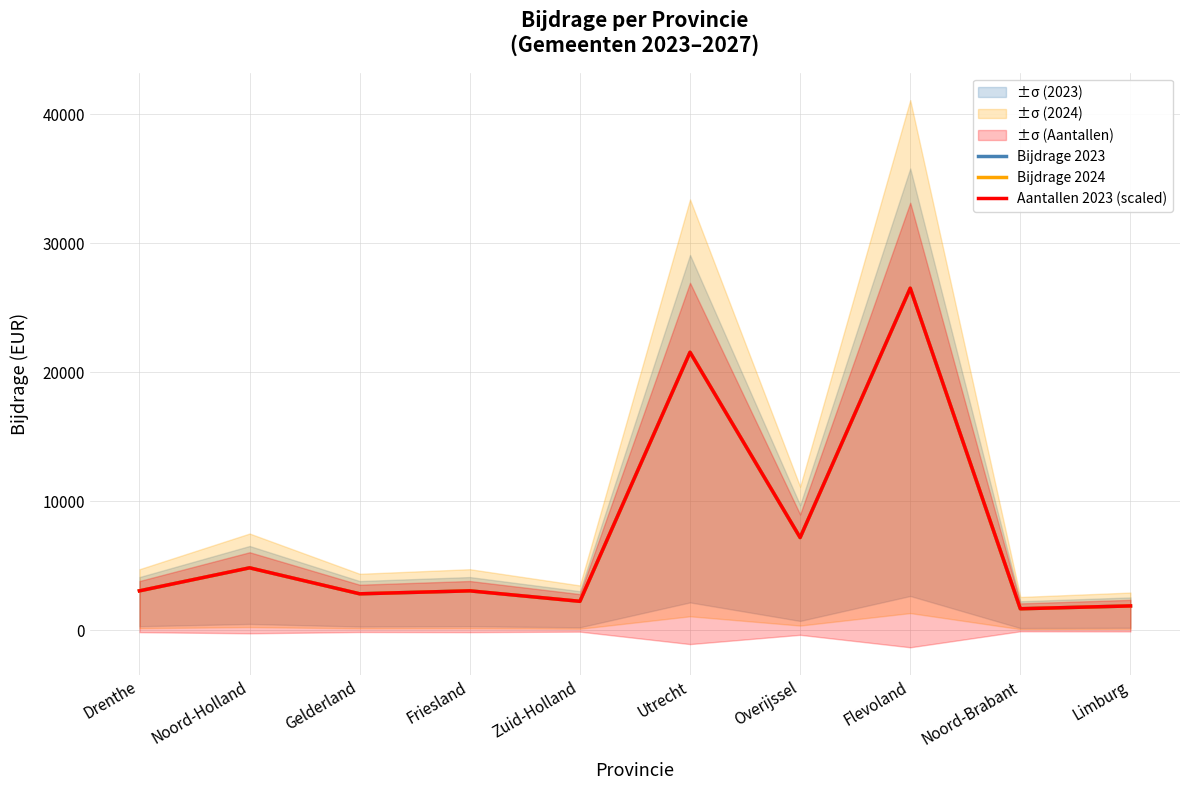

What is the sum of the Aantallen 2023 (scaled) values at Gelderland and Overijssel?

10003.9